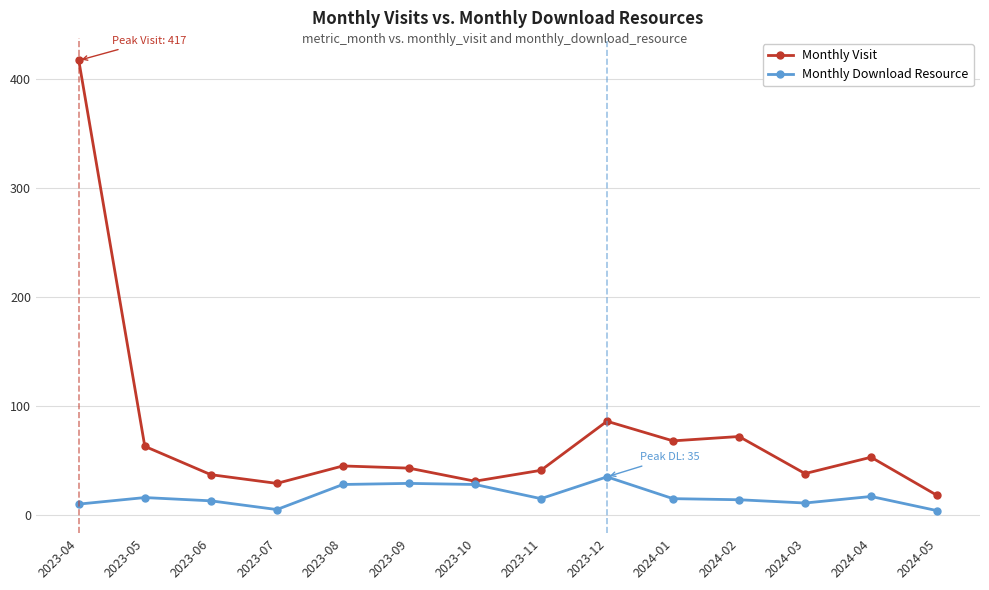

Is it true that Monthly Download Resource equals 15 at 2023-11?

True